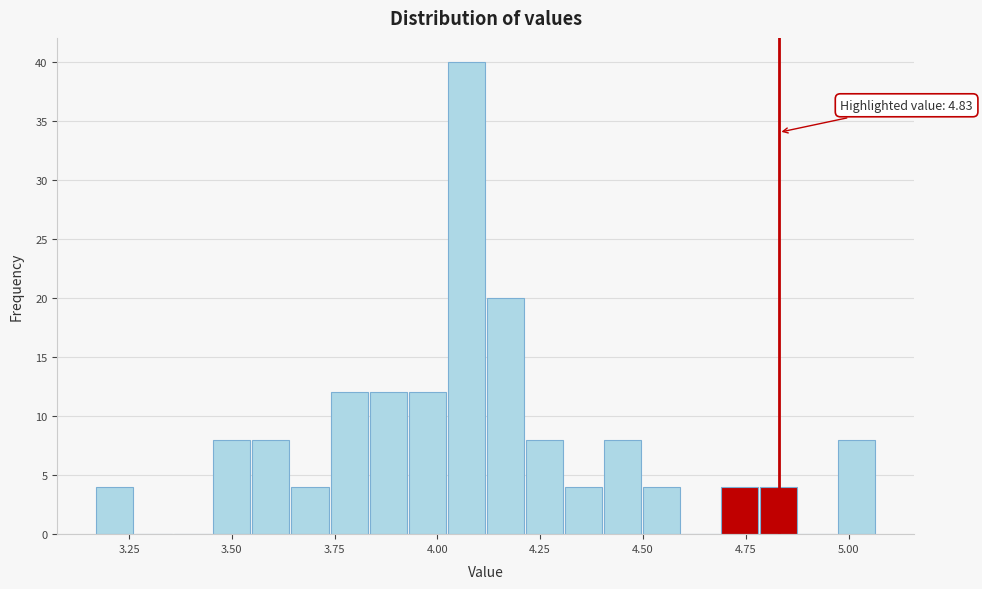

Read against the x-axis, roughly where is the centre of the tallest bar?

4.05